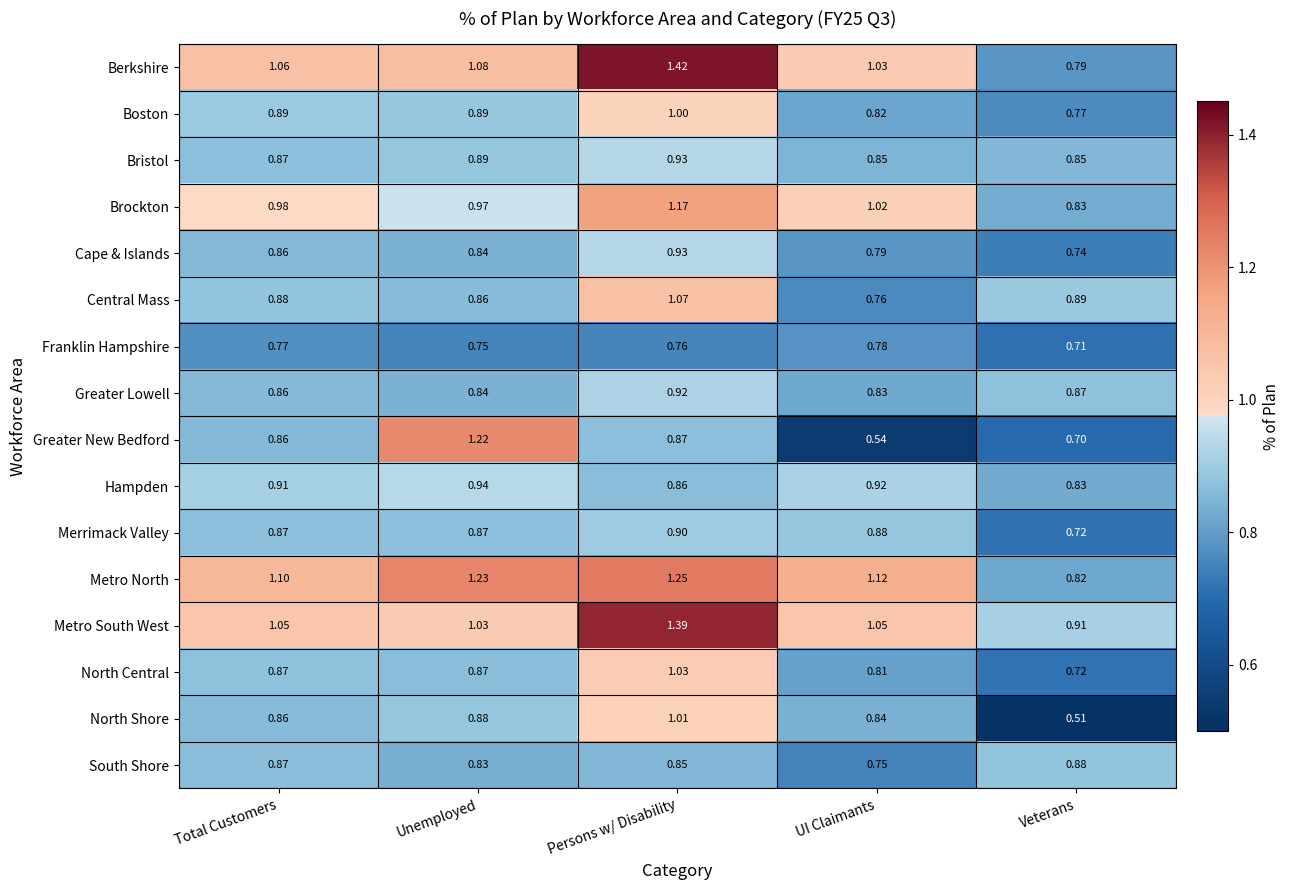

At which category does the chart reach its peak across all series?

Persons w/ Disability